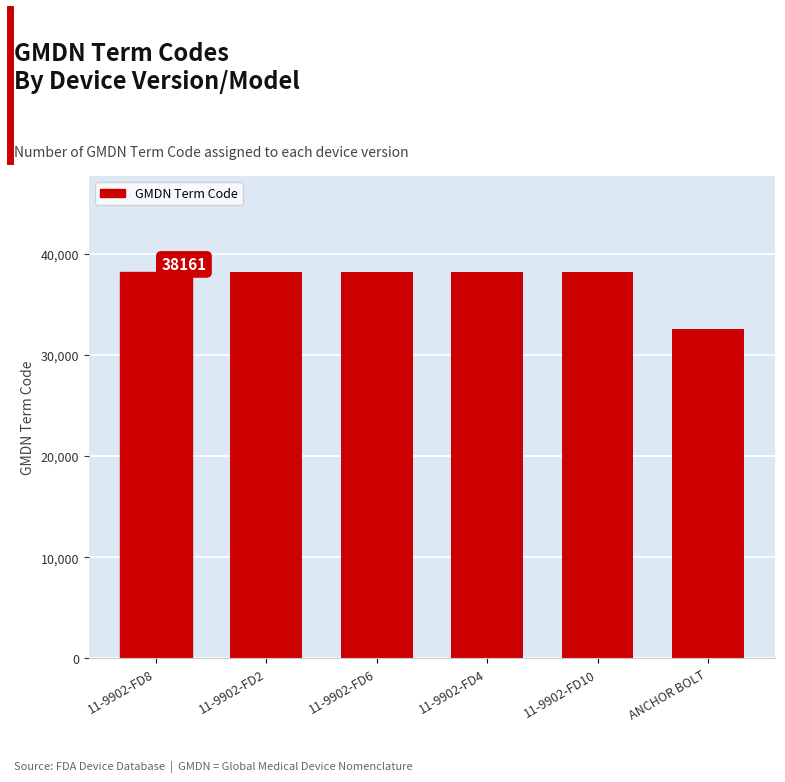

What is the difference between the values at 11-9902-FD2 and ANCHOR BOLT?

5605